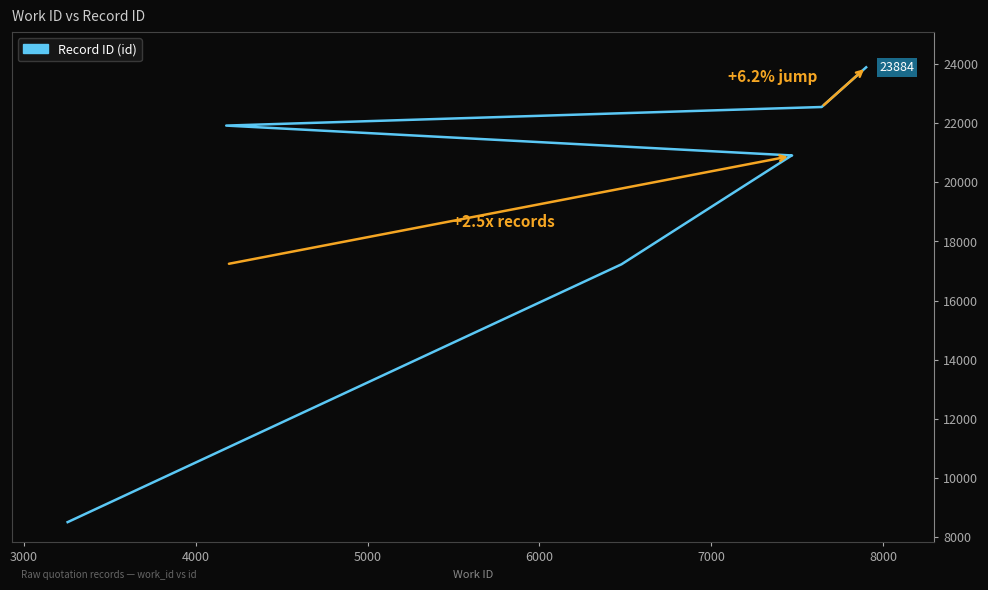

What is the smallest value displayed?

8509